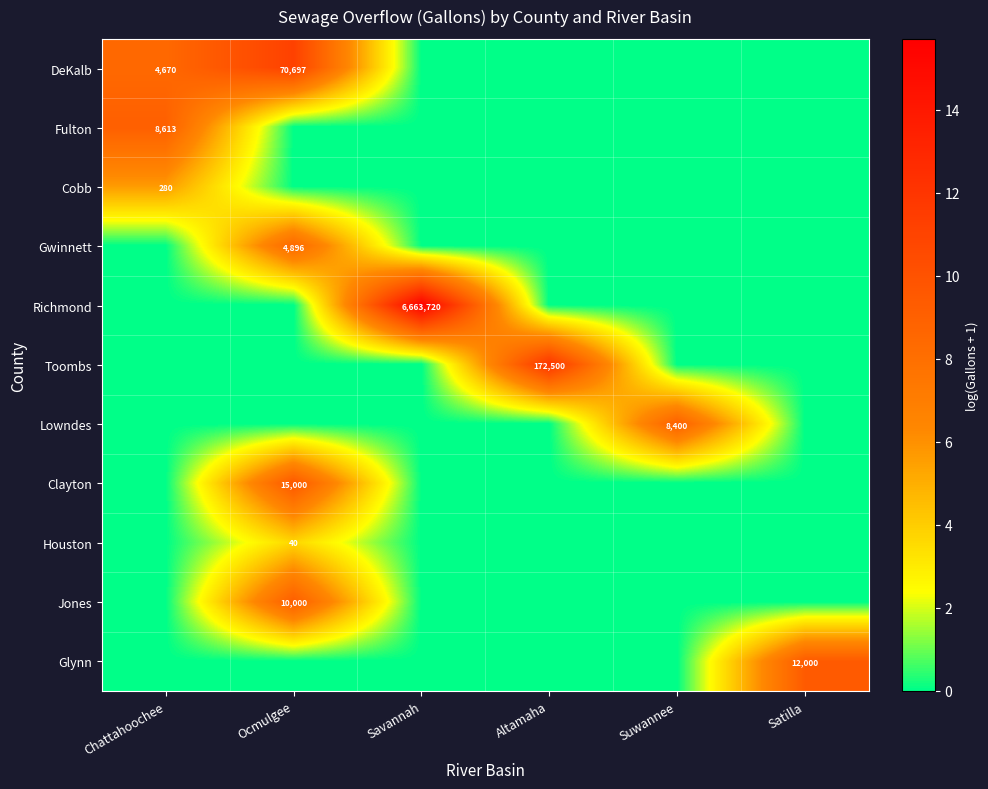

True or false: DeKalb has a value of 4670 at Chattahoochee.

True